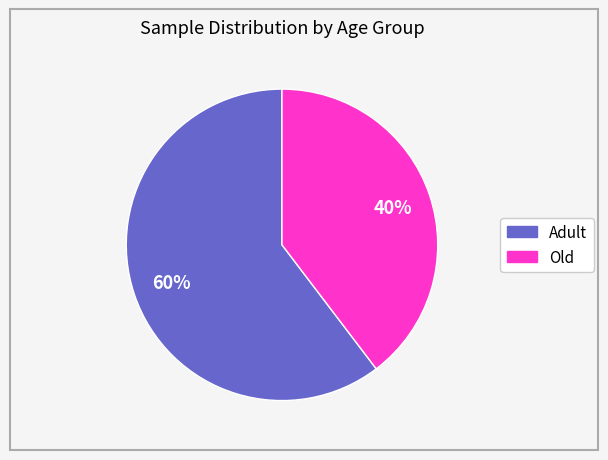

To the nearest percent, what is the average slice percentage?

50%